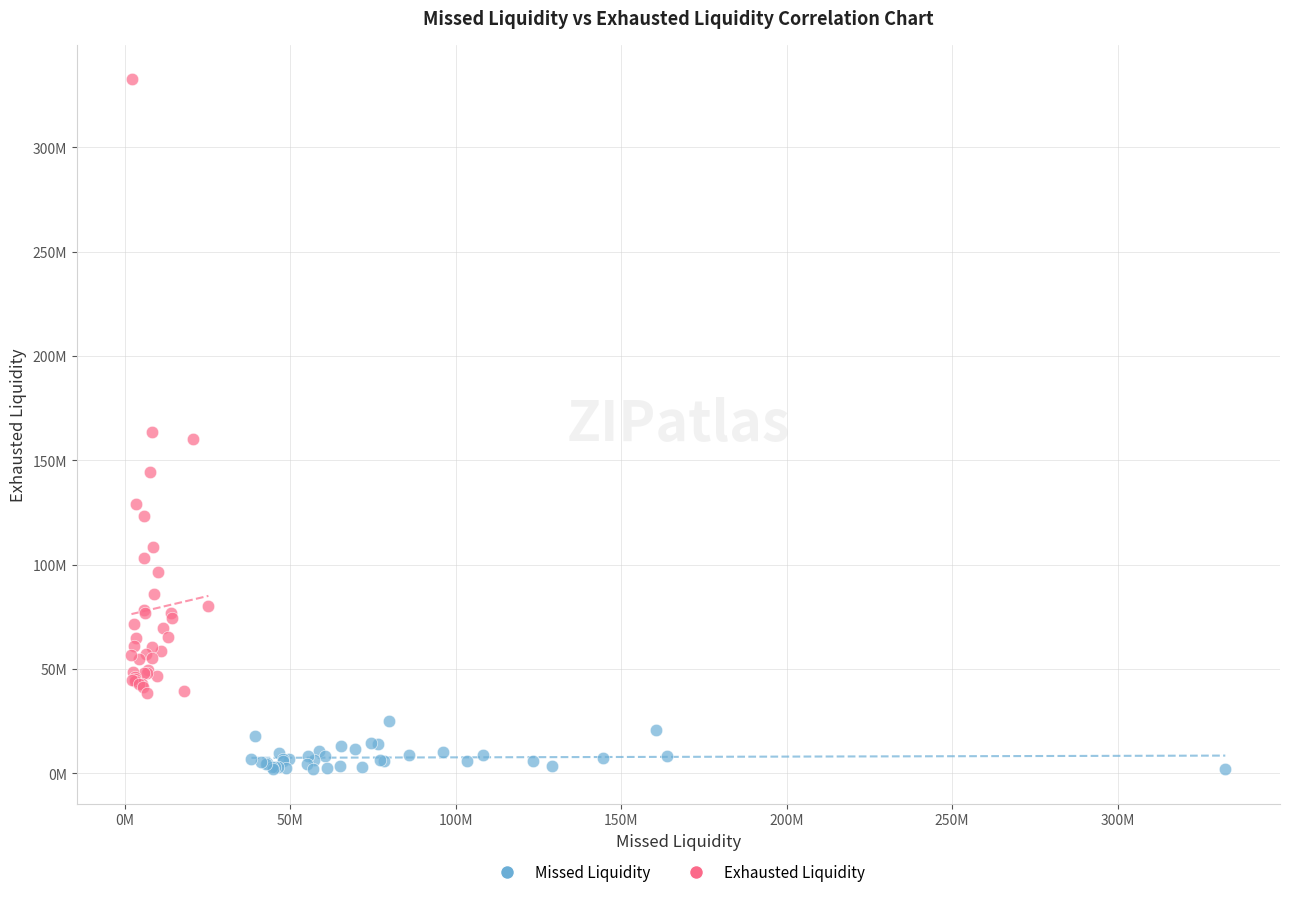

What are all the series names shown in the legend?

Missed Liquidity, Exhausted Liquidity